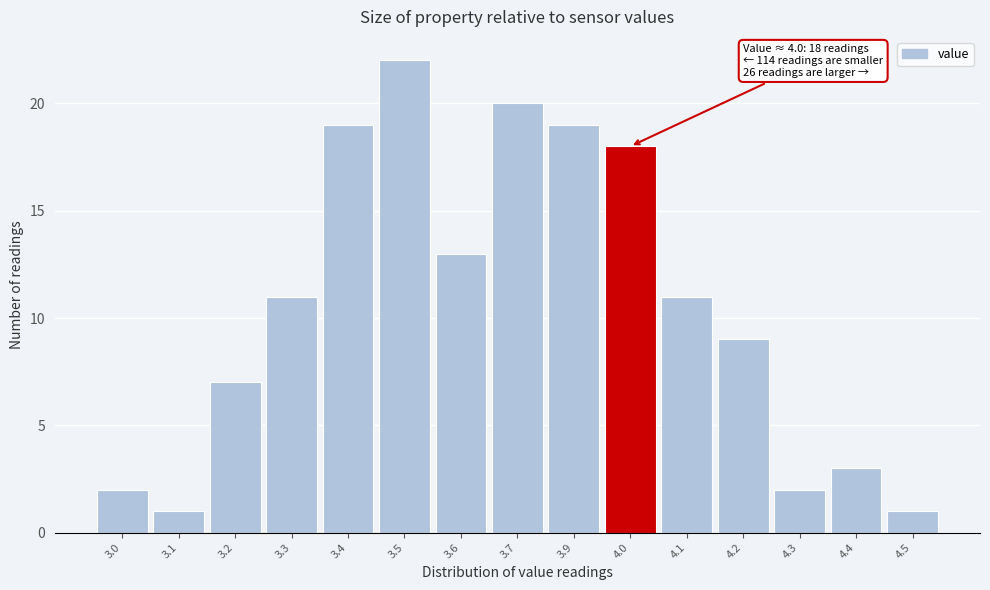

Reading left to right, list all the values displayed in this chart.

2	1	7	11	19	22	13	20	19	18	11	9	2	3	1